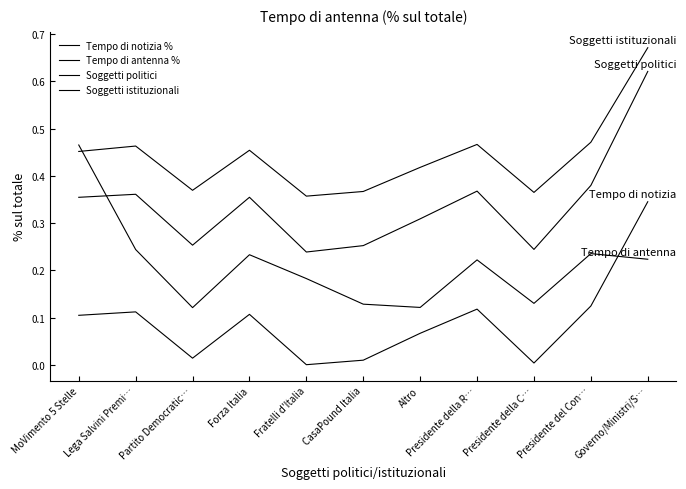

At which category is the sum across all series the highest?

Governo/Ministri/S…